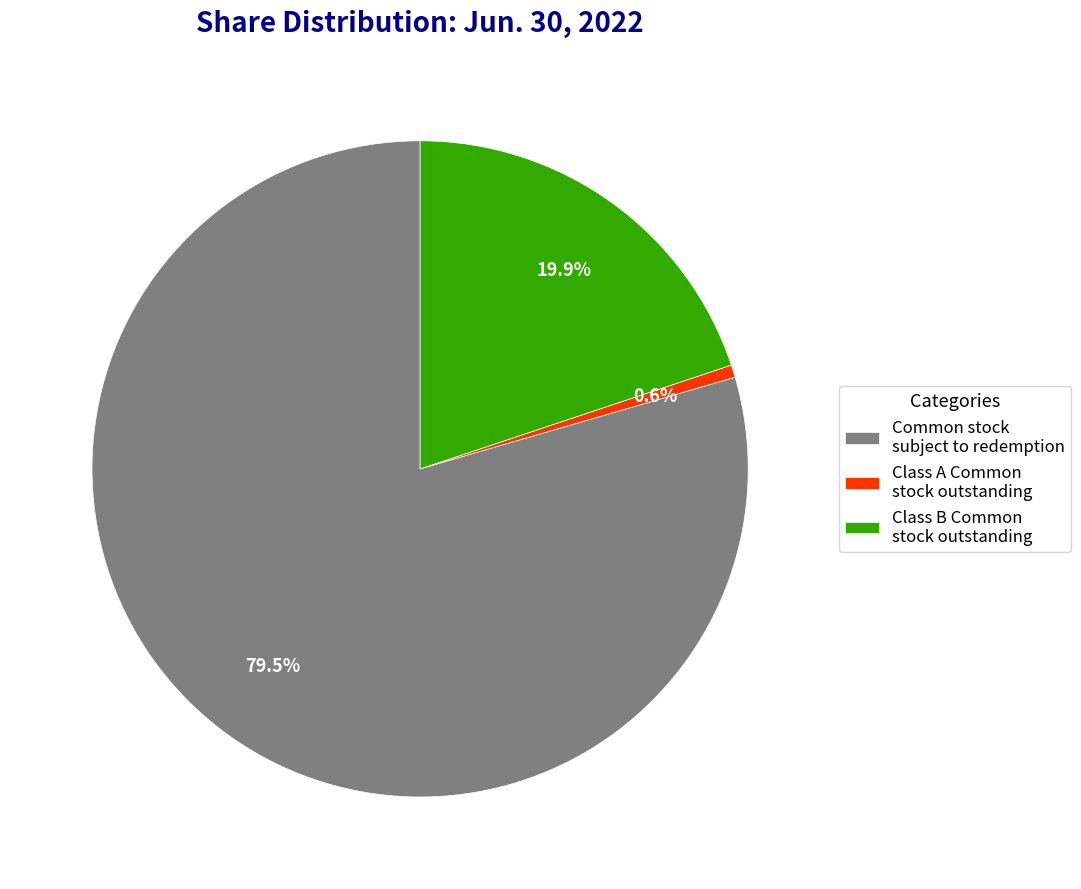

Which category accounts for the majority?

Common stock subject to redemption